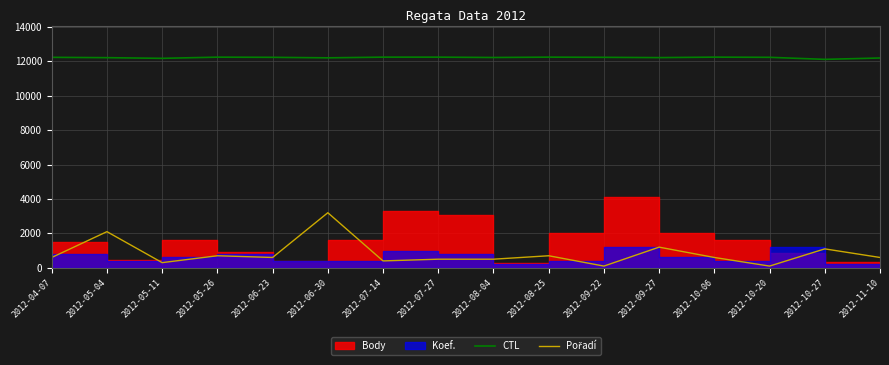

What is the maximum value for CTL?

12241.5